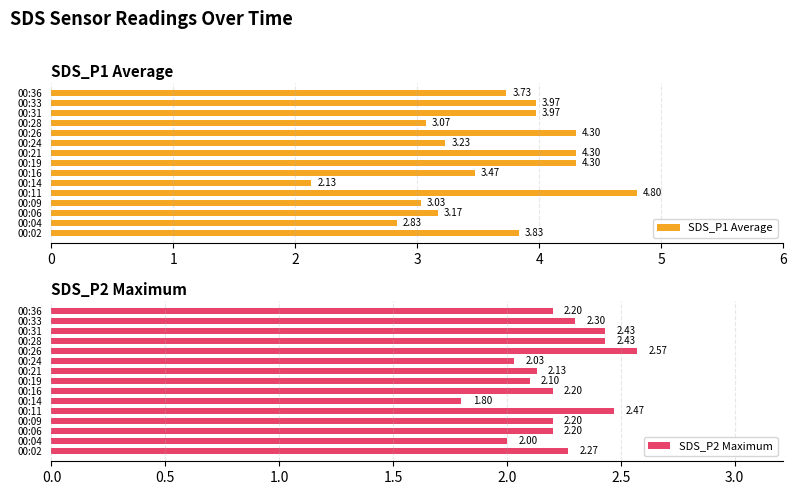

How many categories are shown in the chart?

15